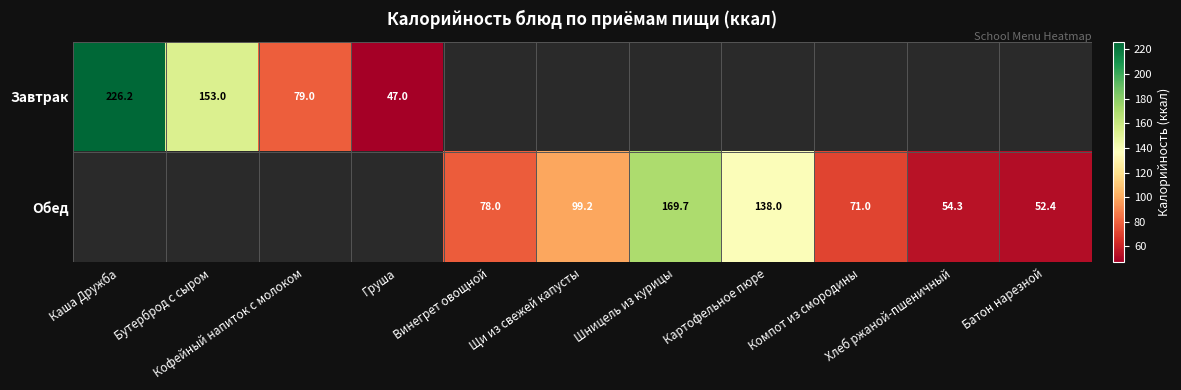

Count the number of data series in this chart.

2